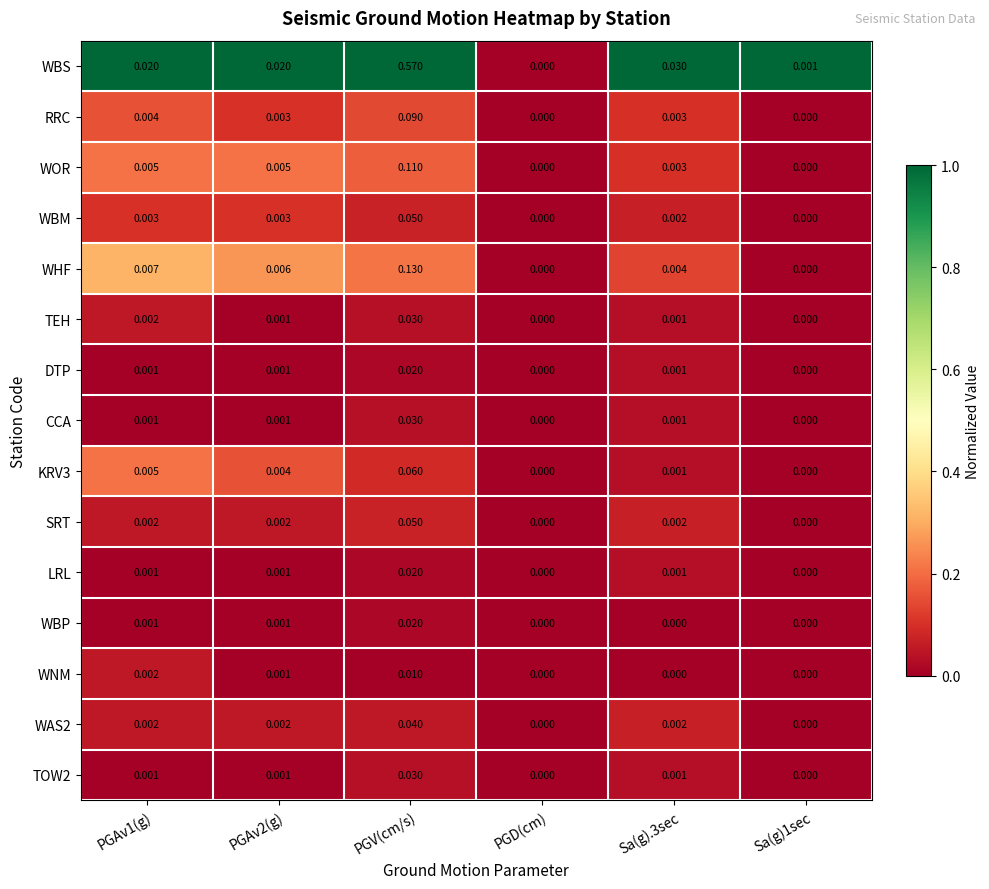

Which series has the largest total across all categories?

WBS